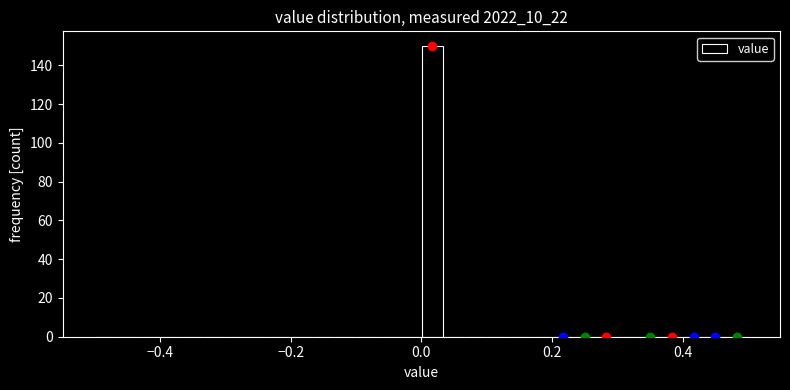

Read against the x-axis, roughly where is the centre of the tallest bar?

0.02